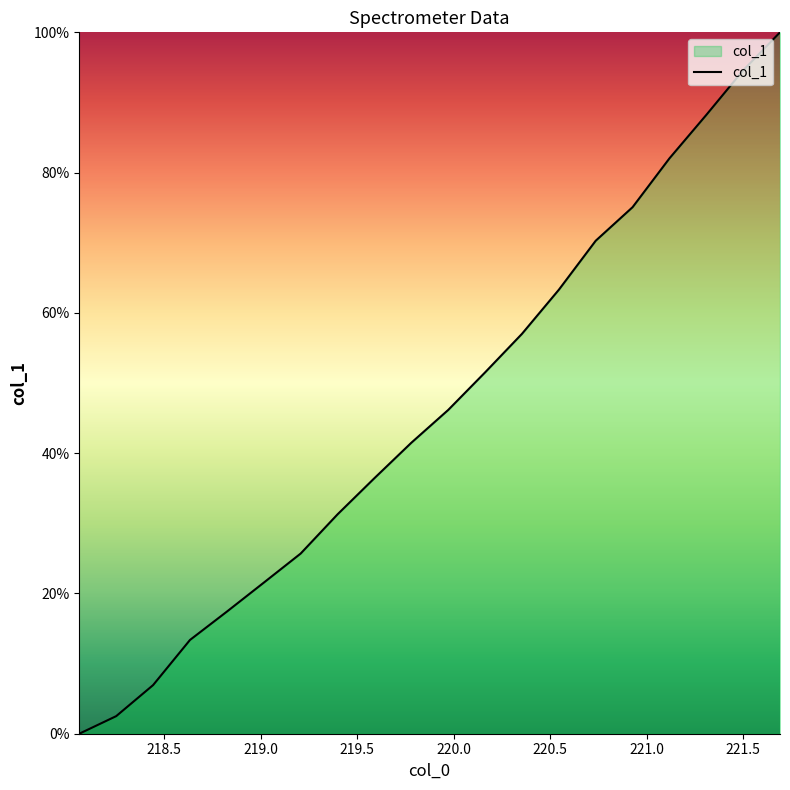

What is the difference between the maximum and minimum values?

100.0